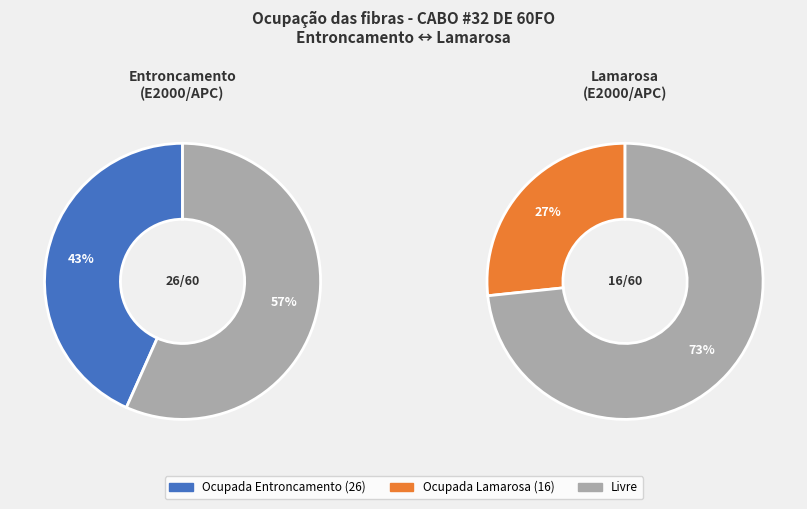

Rank the series at Lamarosa (E2000/APC) from highest to lowest value.

Livre, Ocupada